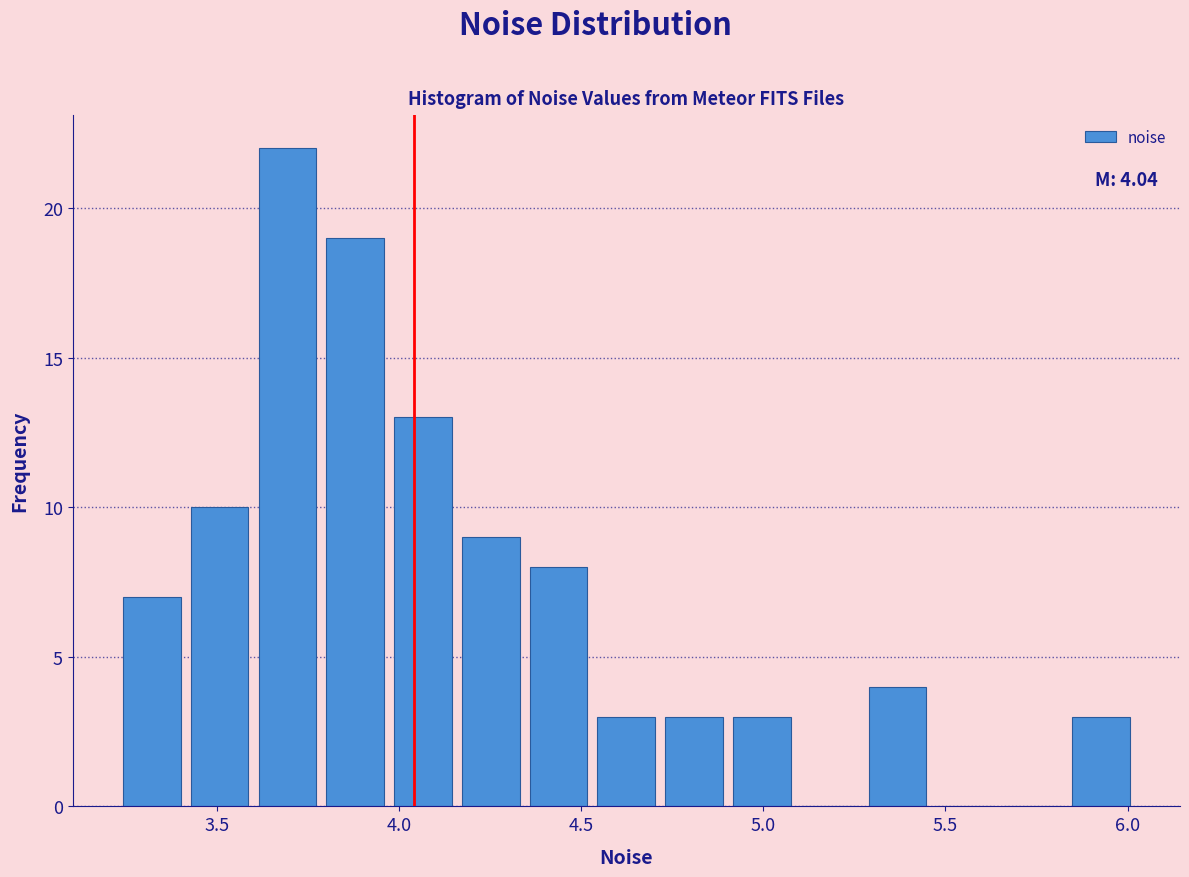

Read against the x-axis, roughly where is the centre of the tallest bar?

3.70